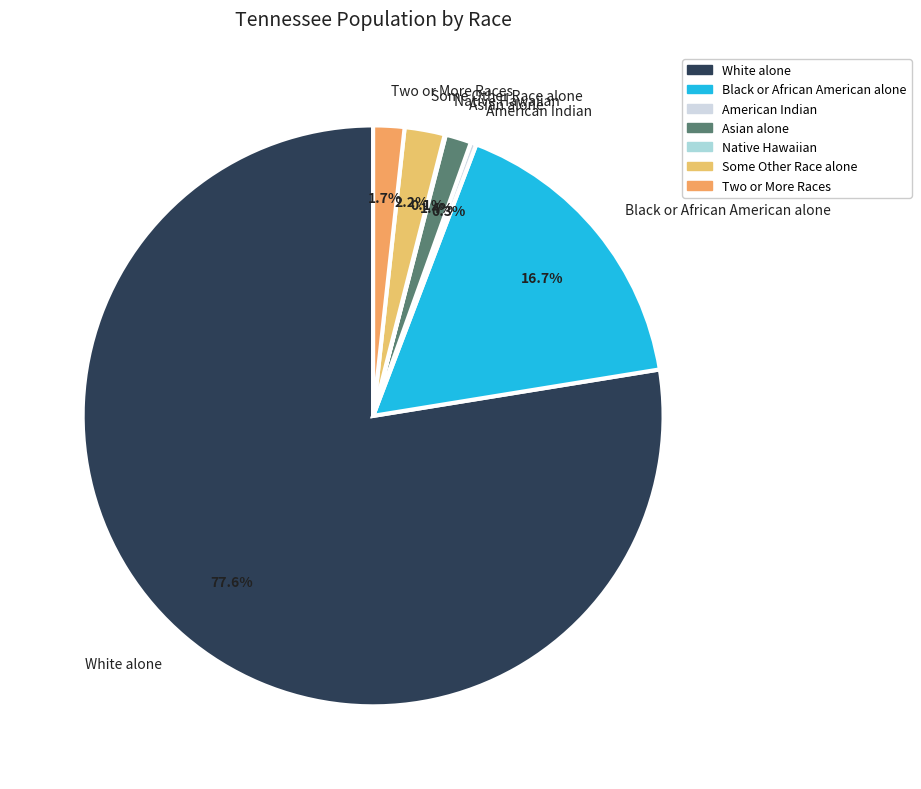

Is the sum of Black or African American alone and Asian alone greater than half?

No